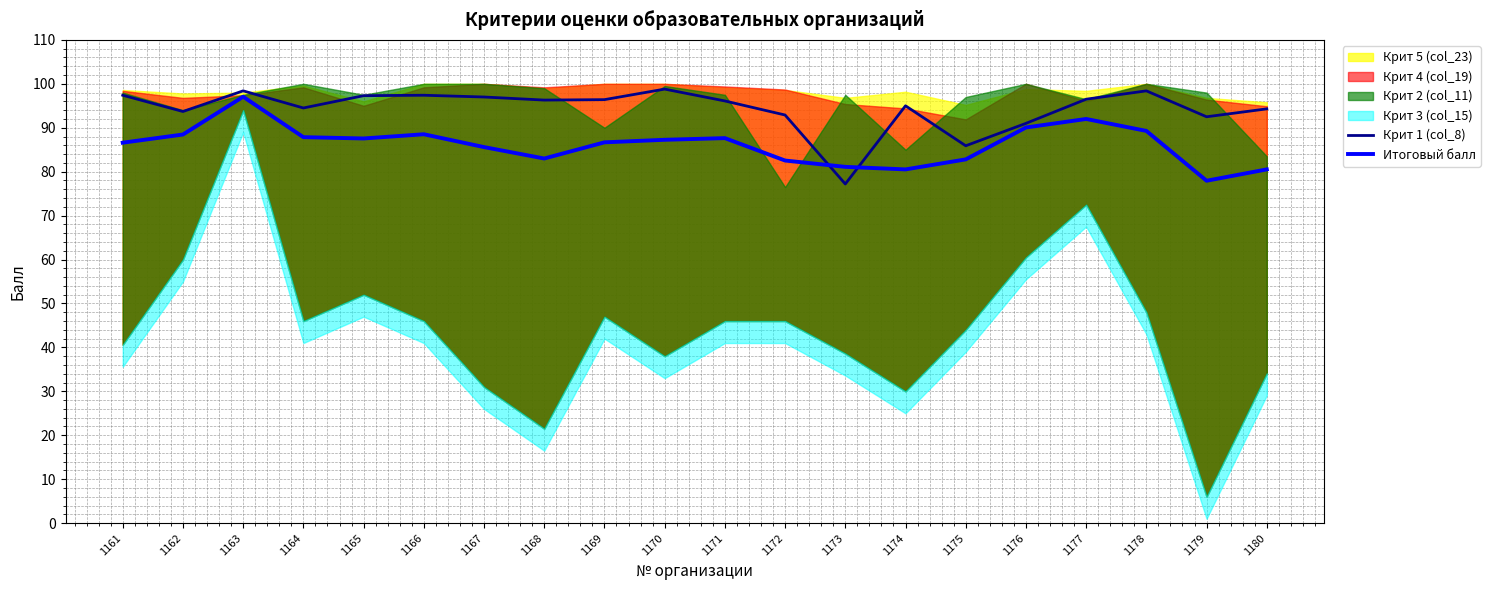

The value of Итоговый балл at 1162 is 28.9. True or false?

False